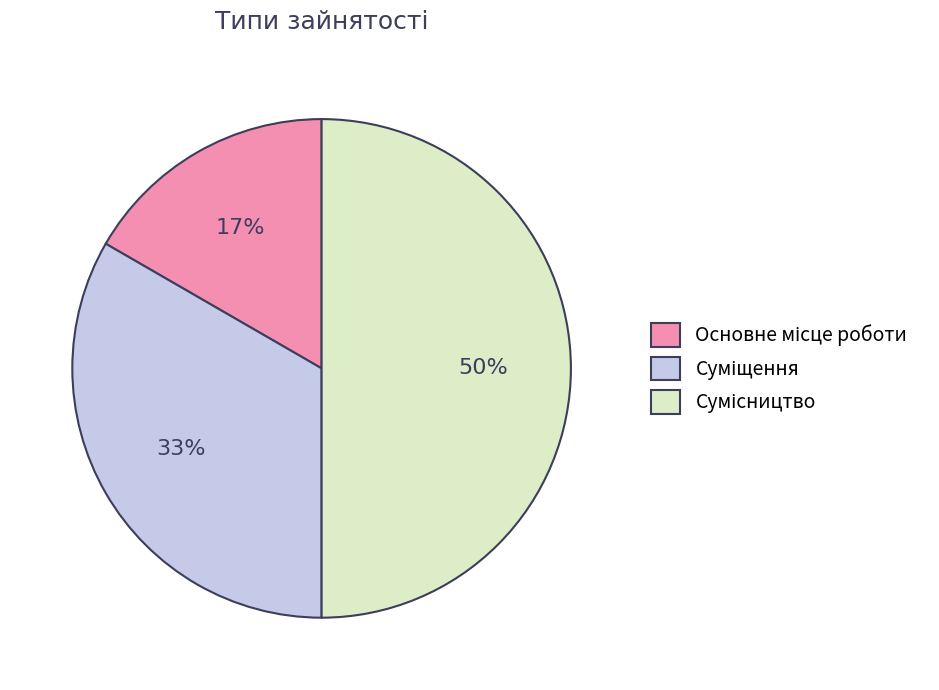

To the nearest percent, what is the average slice percentage?

33%